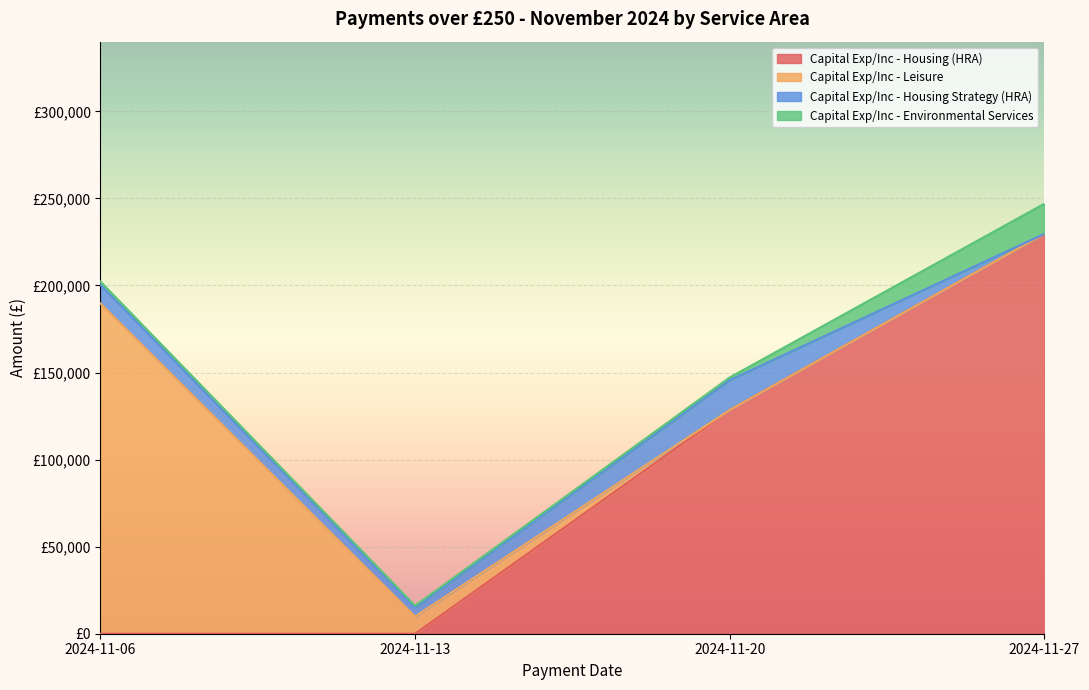

Does the chart display data point markers on the line(s)?

No